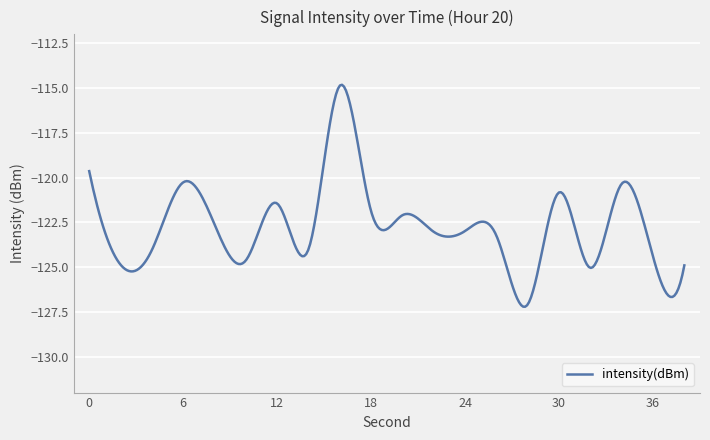

What is the greatest value displayed?

-114.8